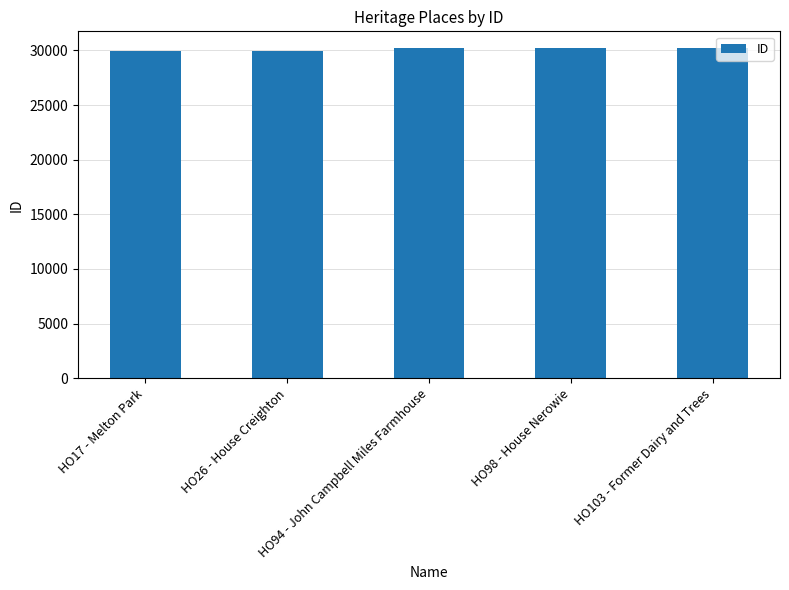

Approximately how many times larger is the value at HO98 - House Nerowie compared to HO26 - House Creighton?

1.0